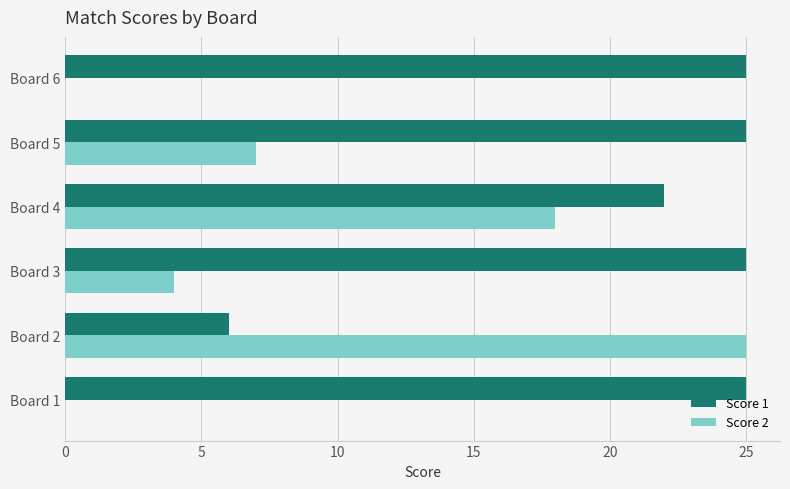

The value of Score 2 at Board 3 is 4. True or false?

True